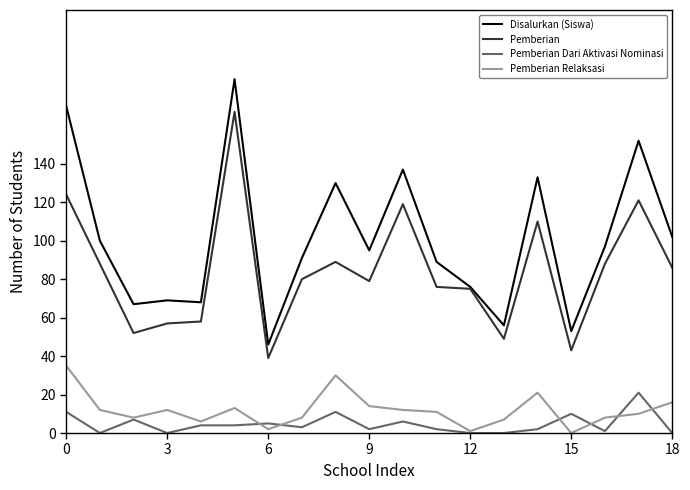

Which series has the largest total across all categories?

Disalurkan (Siswa)